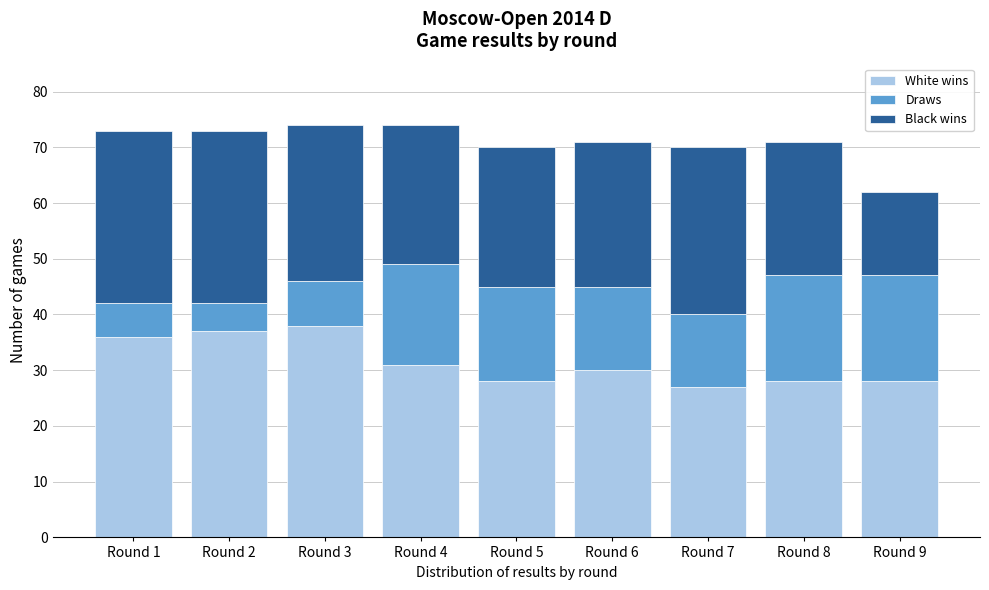

Reading left to right, what are the values for White wins?

Round 1=36	Round 2=37	Round 3=38	Round 4=31	Round 5=28	Round 6=30	Round 7=27	Round 8=28	Round 9=28